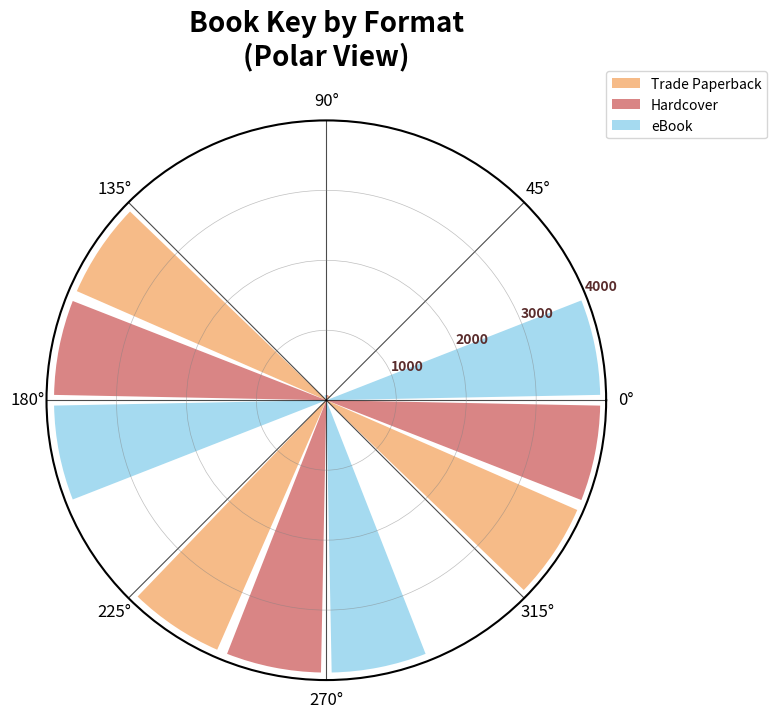

What is the value of the Hardcover bar at the 1st from the left?

3915.3